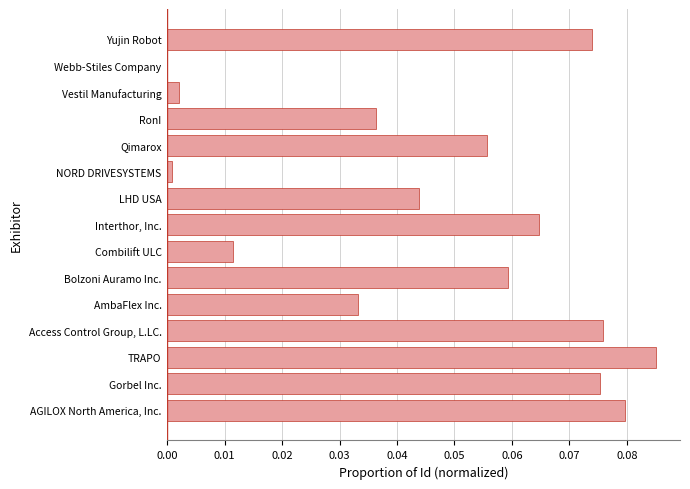

Between Qimarox and NORD DRIVESYSTEMS, which is larger?

Qimarox